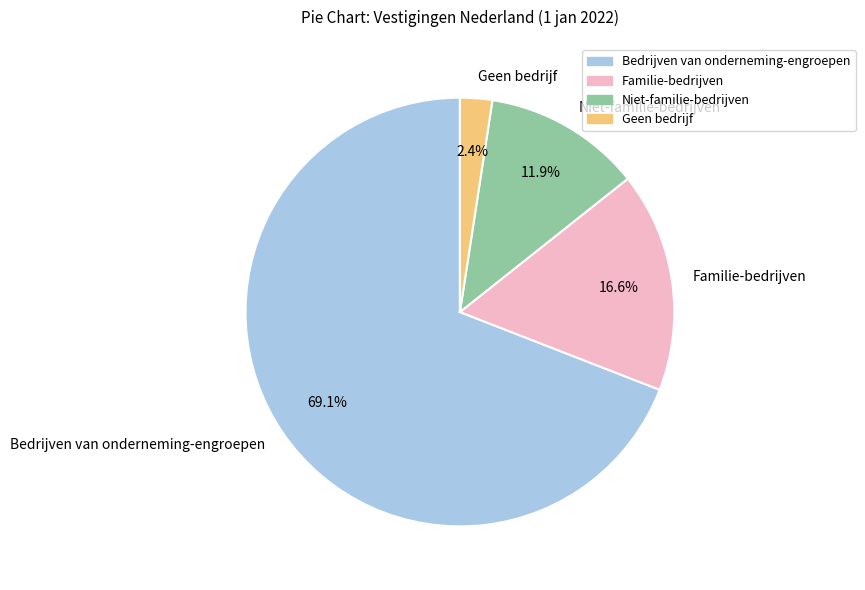

Rank the categories by value from highest to lowest.

Bedrijven van onderneming-engroepen, Familie-bedrijven, Niet-familie-bedrijven, Geen bedrijf